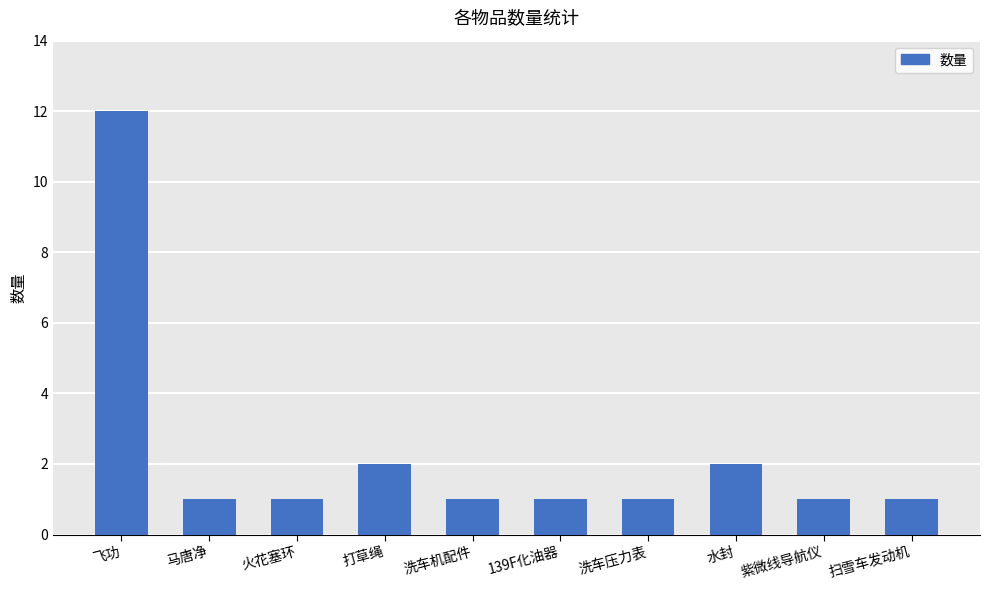

Which category has the highest value across all series?

飞功